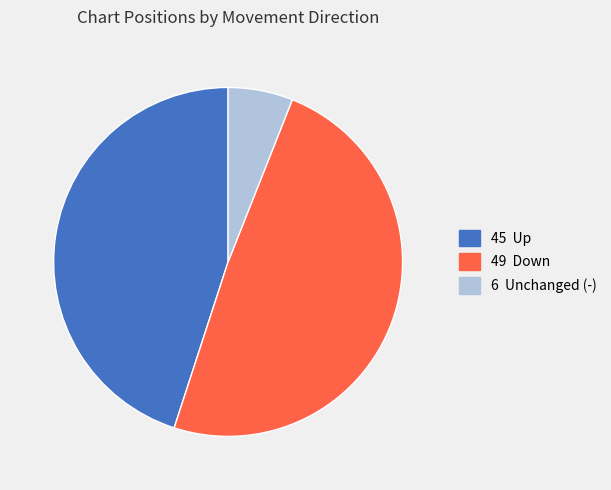

Count the number of slices in the pie.

3